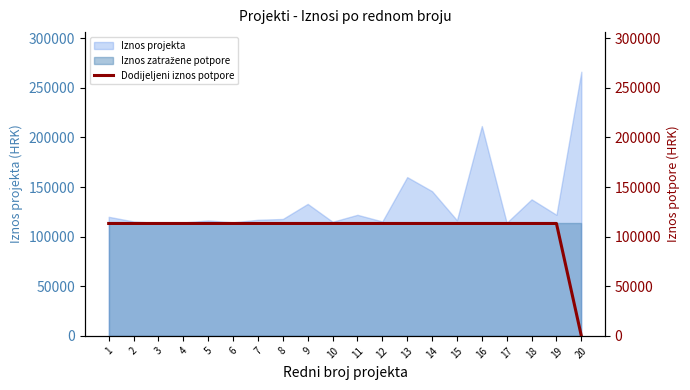

What is the minimum value for Iznos projekta?

113800.0